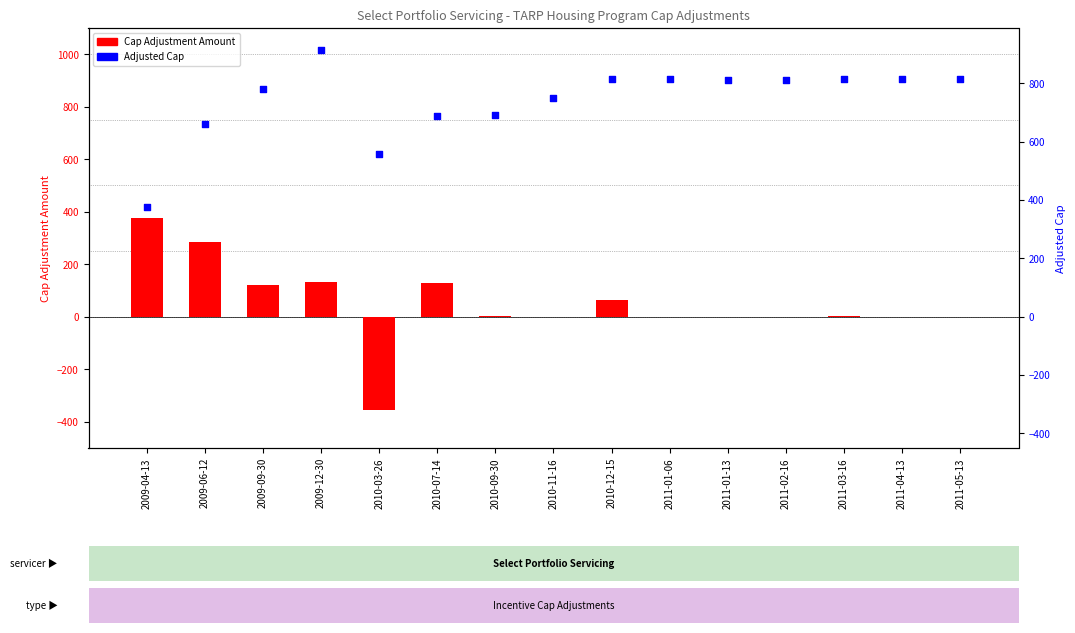

Which series contains the highest Y value?

Adjusted Cap